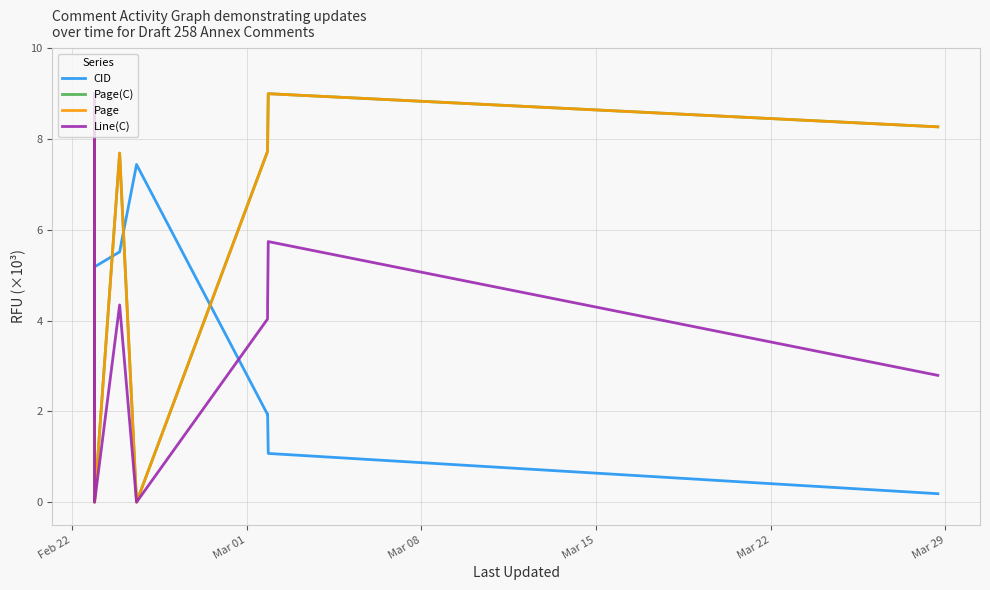

Is this an area chart (filled region under the line)?

No